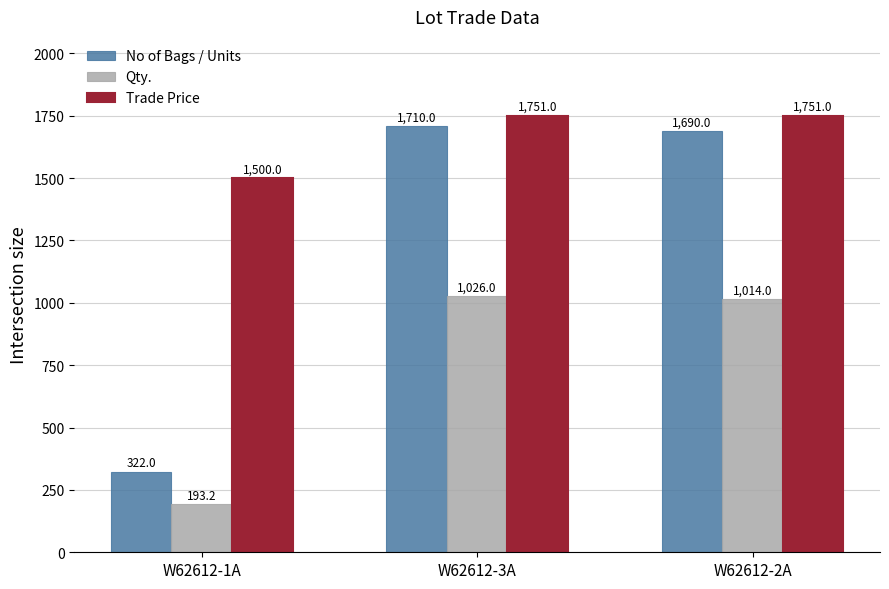

At which label does Qty. first exceed 1014?

W62612-3A